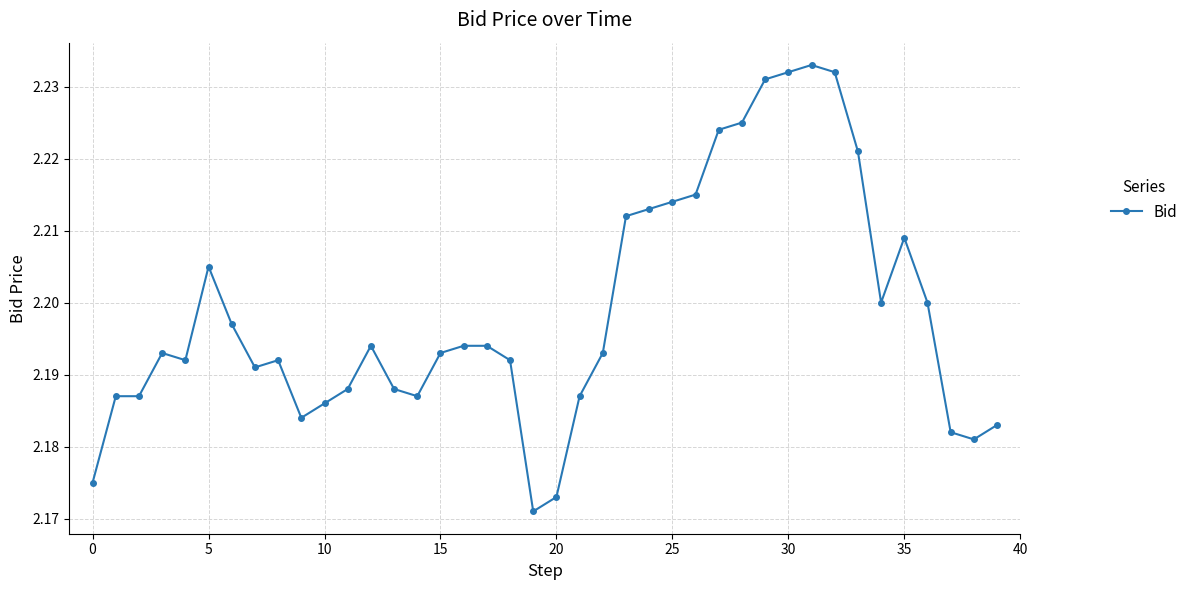

How many distinct data groups are displayed?

1